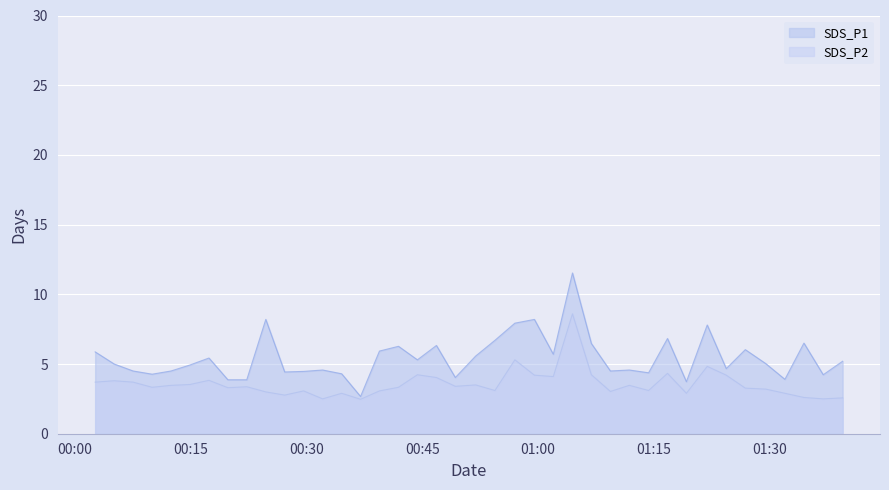

How many data points in SDS_P2 are above 3?

30